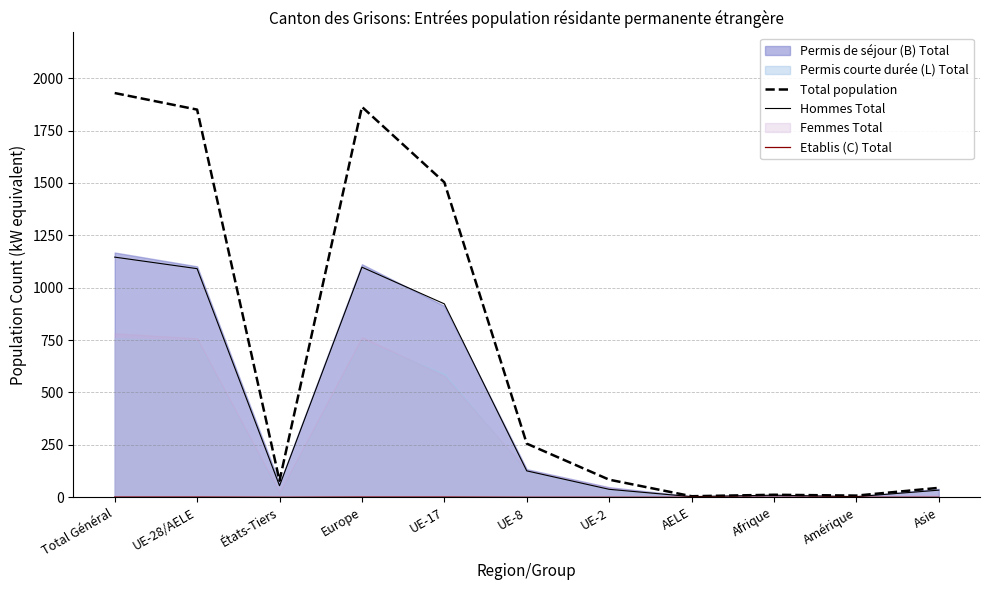

What is the label of the 6th point from the right?

UE-8